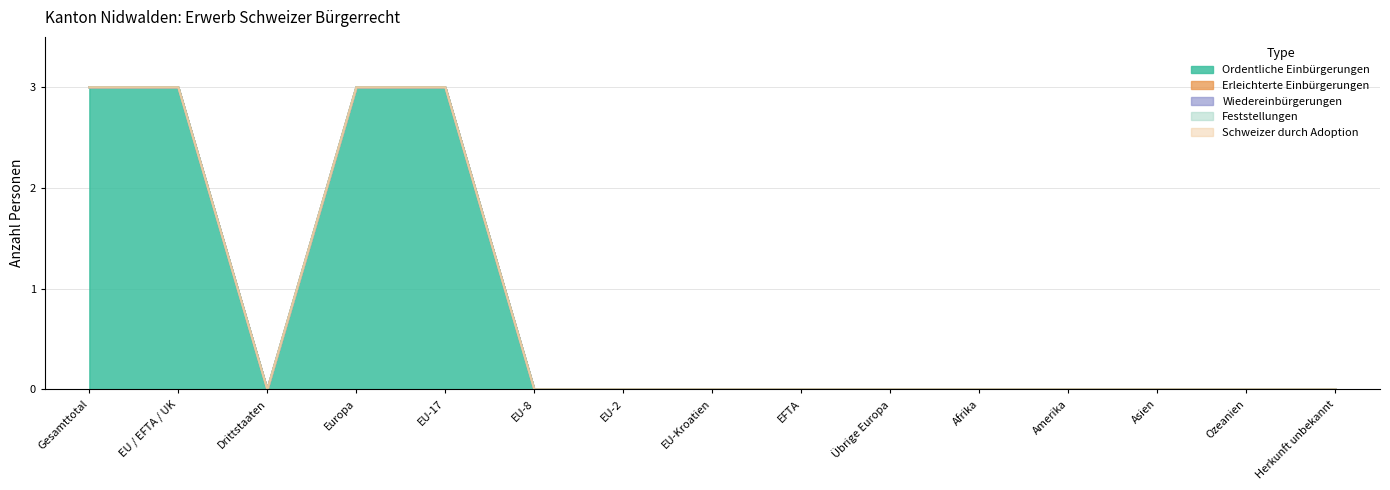

How many lines are shown in the chart?

5